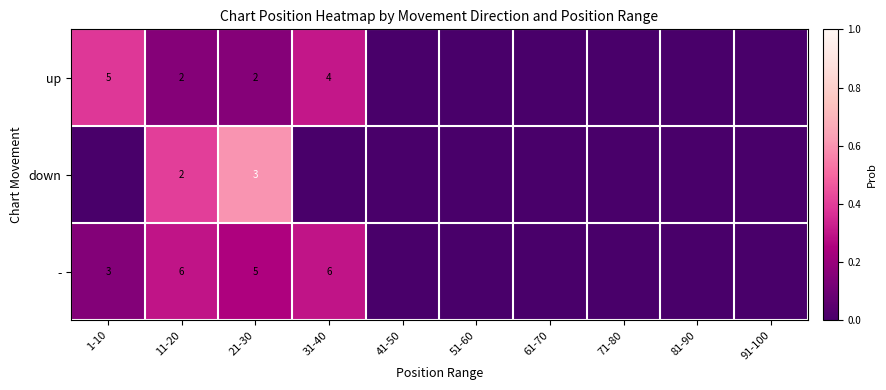

True or false: up has a value of 2 at 11-20.

True